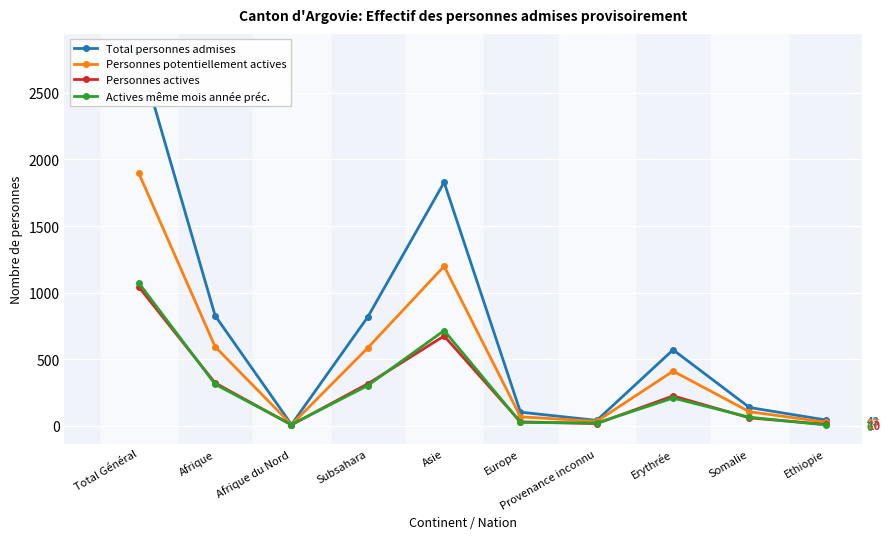

Between Afrique du Nord and Total Général, which is larger?

Total Général